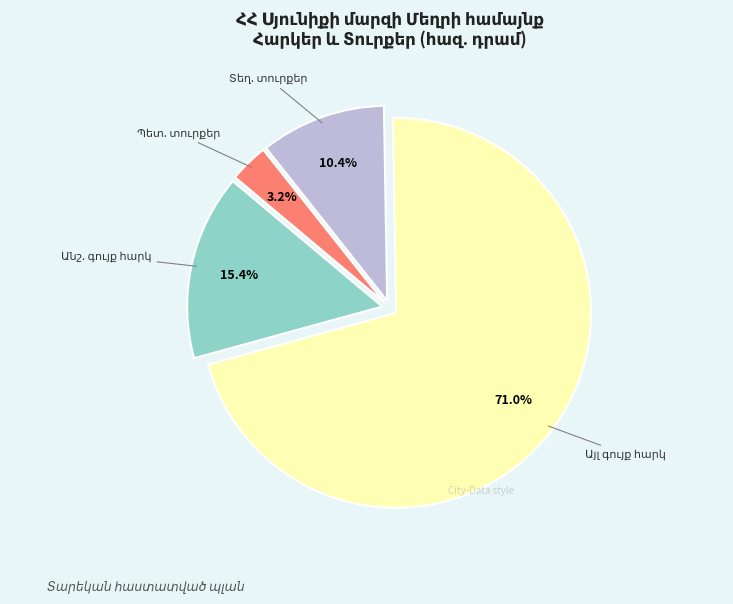

Is there a majority slice in this chart?

Yes